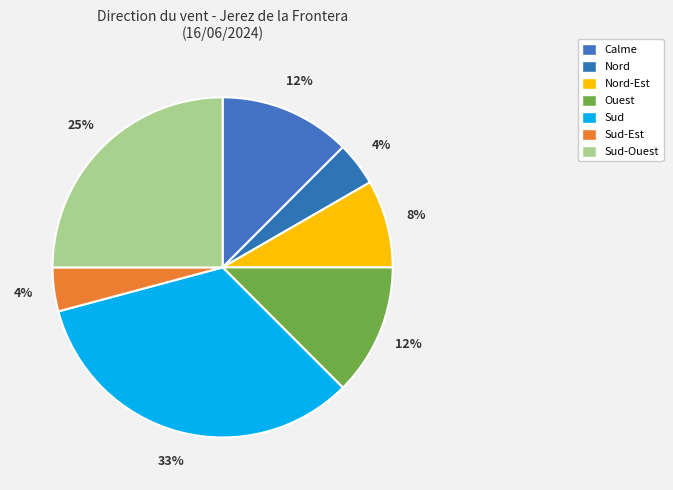

What percentage do Sud and Nord together represent?

37.5%